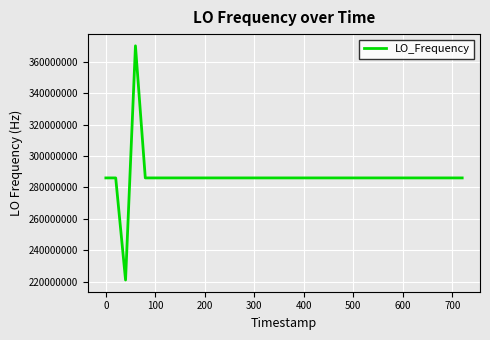

What is the greatest value displayed?

370128515.4